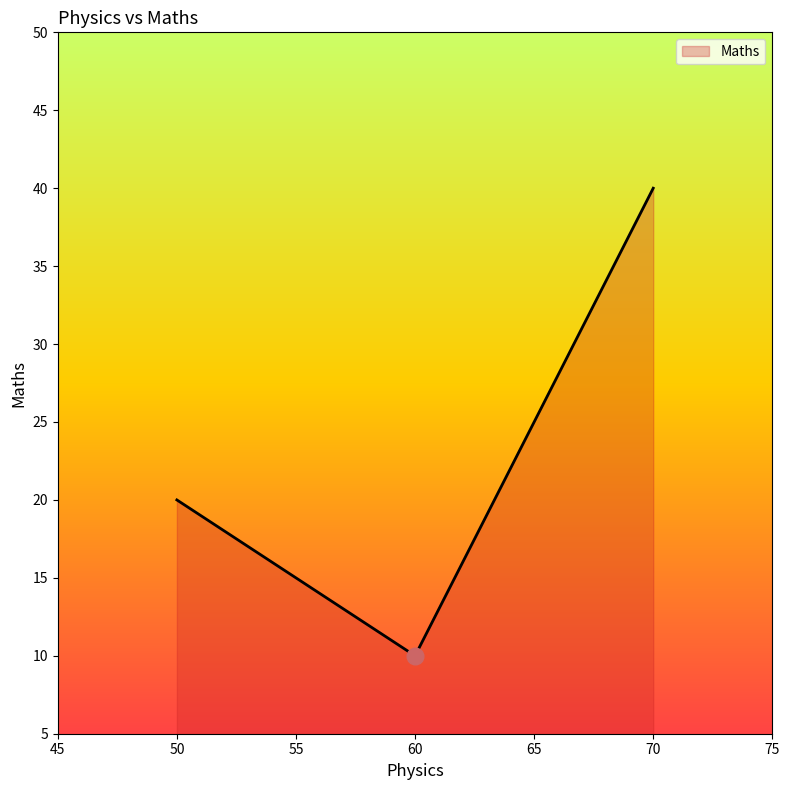

Is it true that the value at 70 is 64?

False